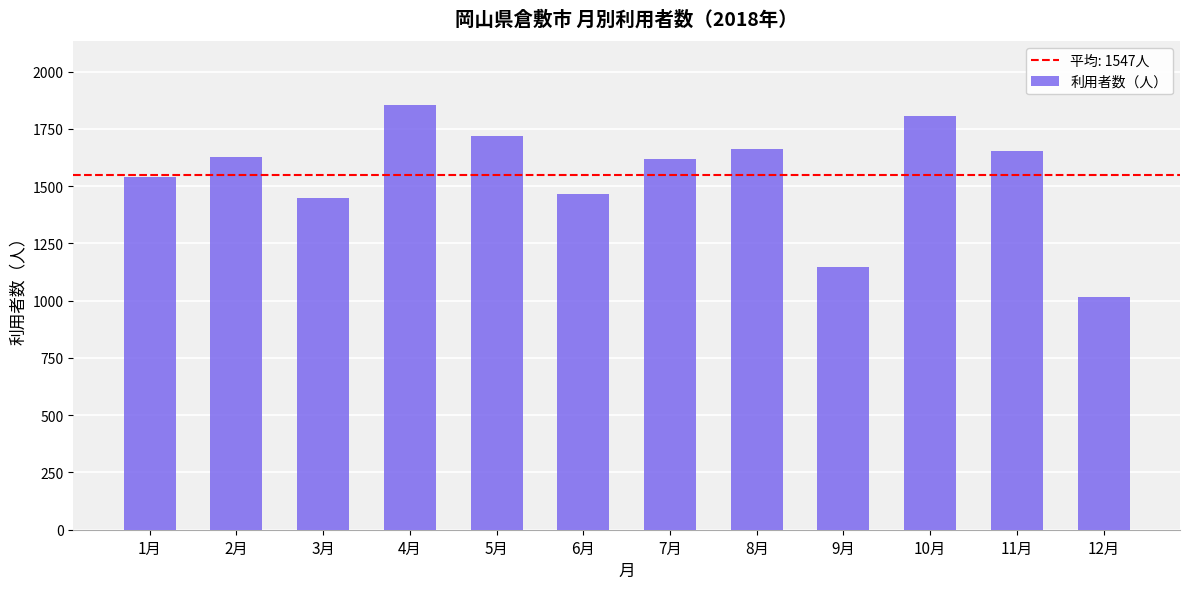

What position from the right is 7月?

6